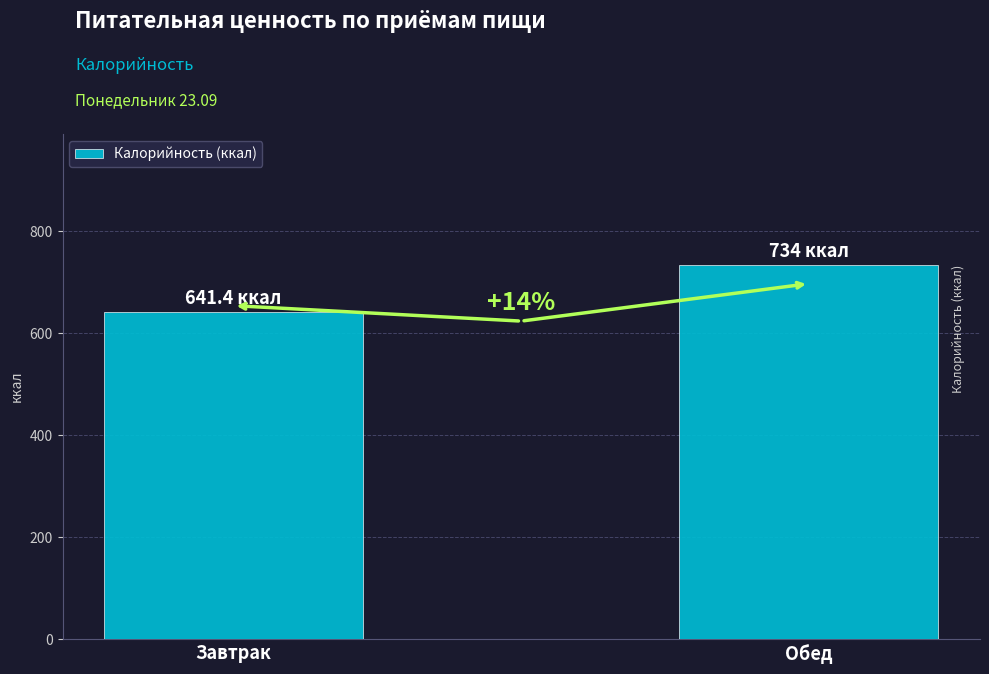

Reading left to right, transcribe all the data shown in this chart.

Завтрак=641.4	Обед=734.0